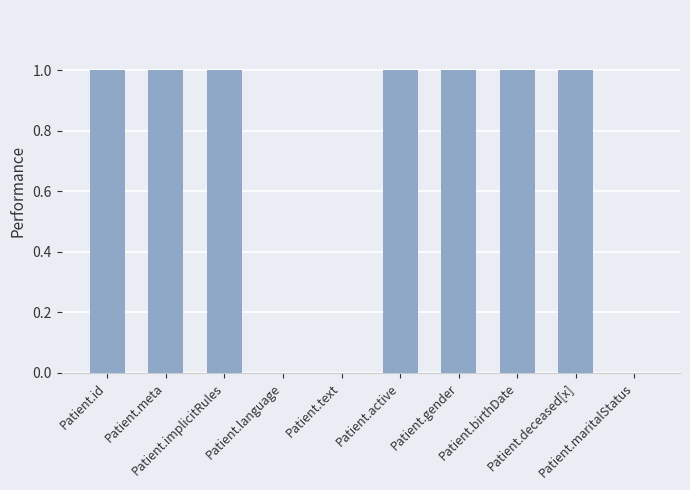

What is the sum of all values?

7